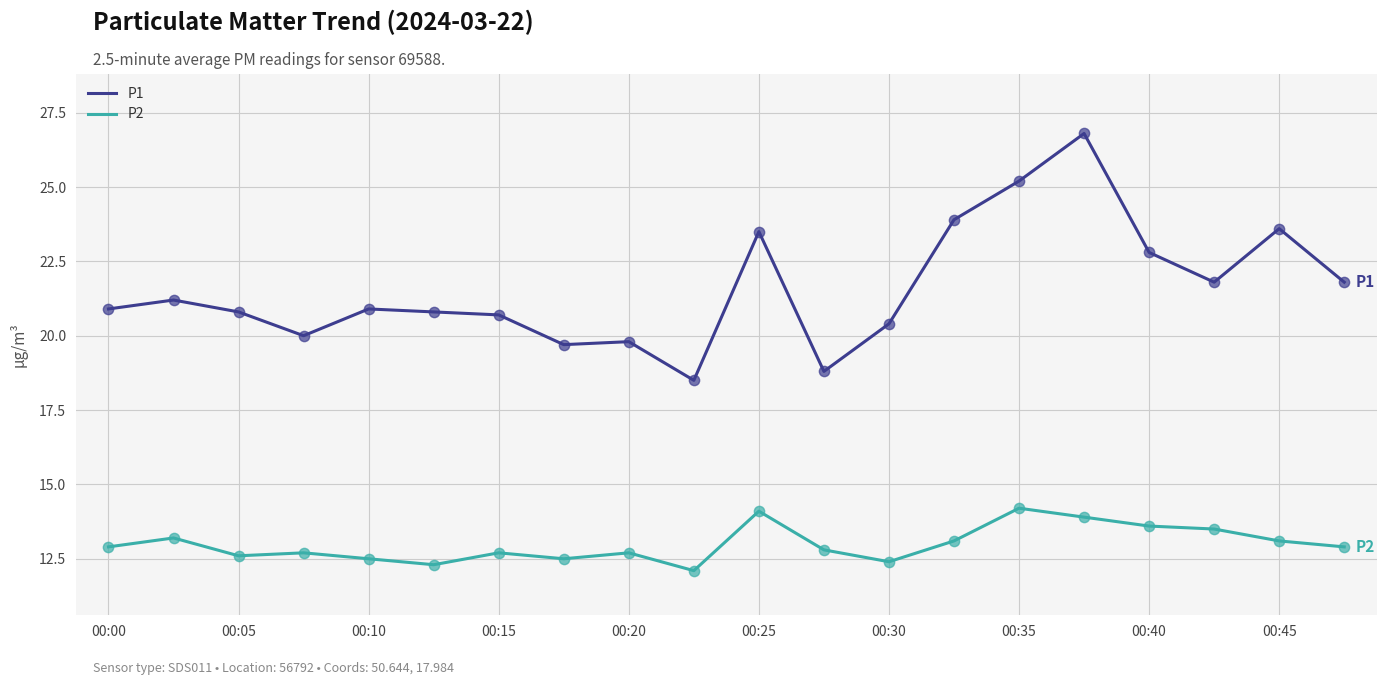

At how many categories does at least one series exceed 23?

5